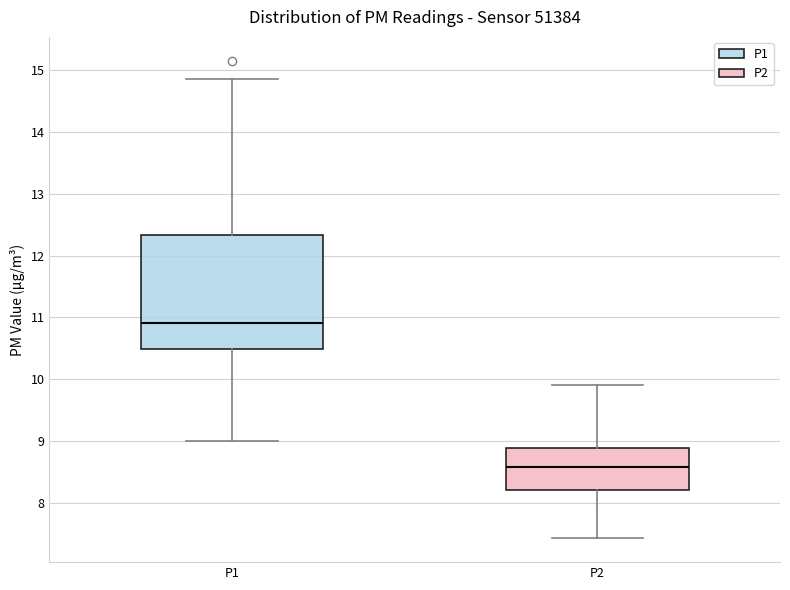

Where is the lower edge of the box for P2 on the y-axis? The values are not printed on the chart, so give them approximately, as read against the axis.

8.2